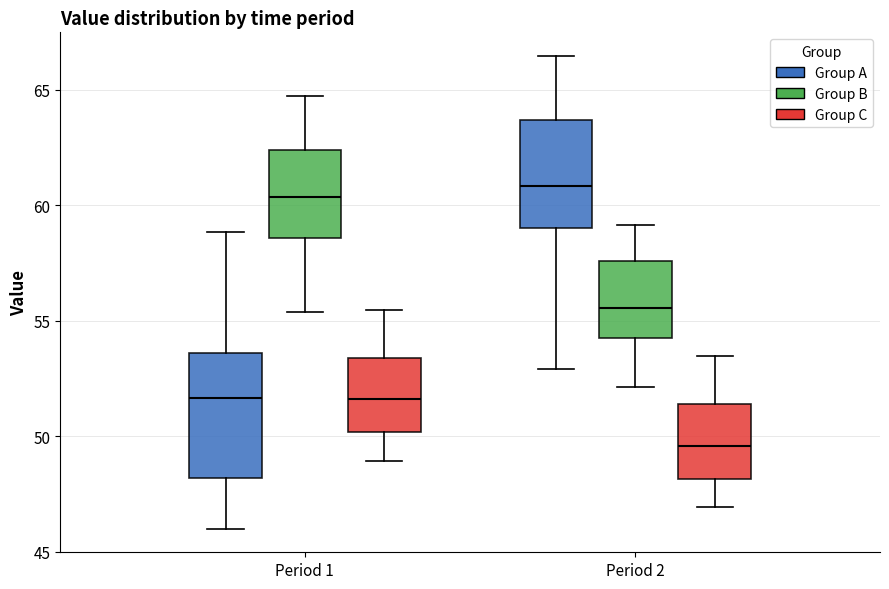

Which box is the tallest, from its lower edge to its upper edge?

Period 1 (Group A)